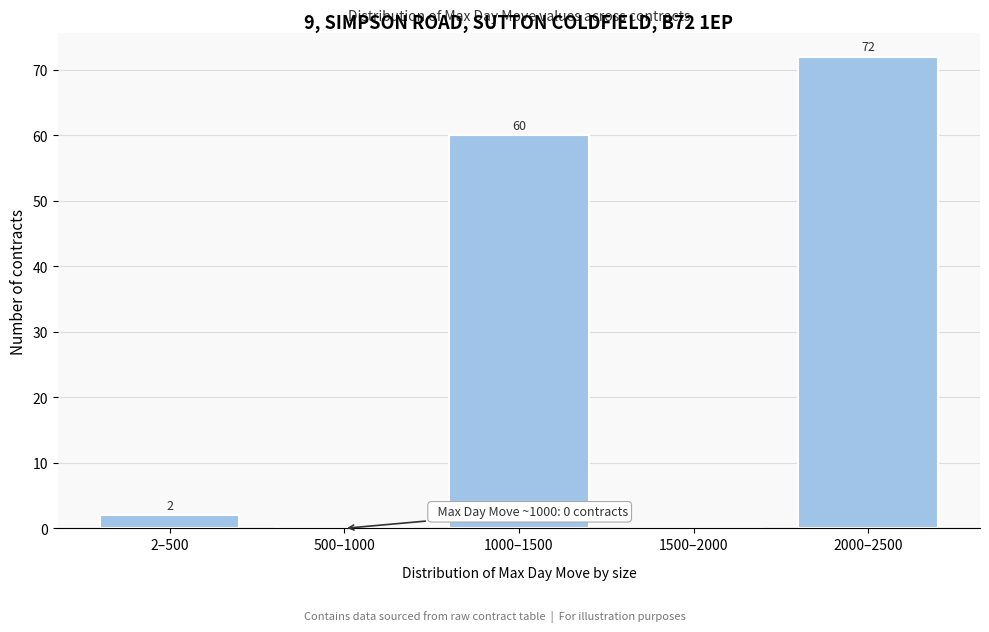

Reading right to left, list all the values displayed in this chart.

2000–2500=72	1500–2000=0	1000–1500=60	500–1000=0	2–500=2